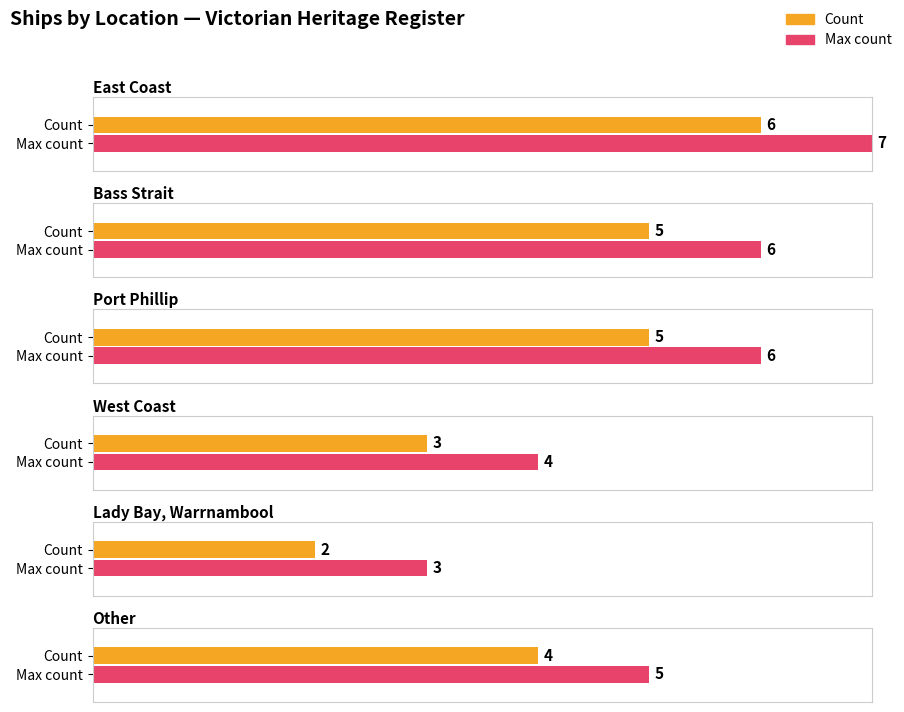

What is the label of the 2nd bar from the left?

Bass Strait